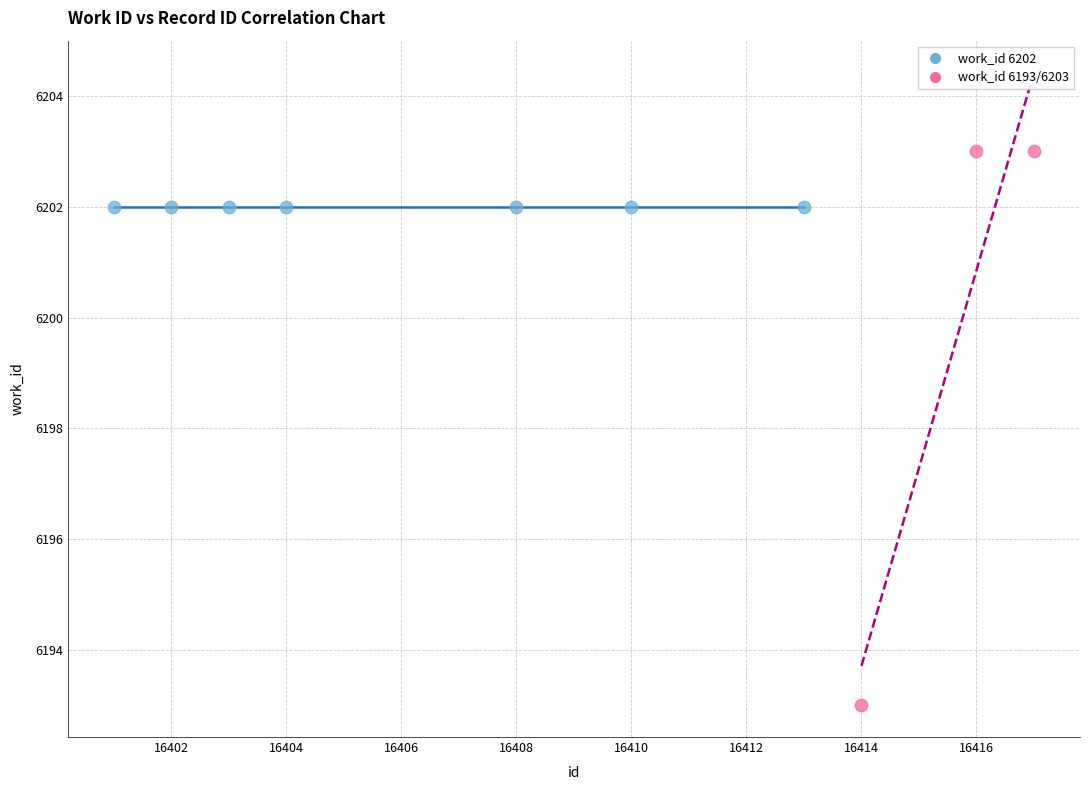

Which series contains the lowest Y value?

work_id 6193/6203